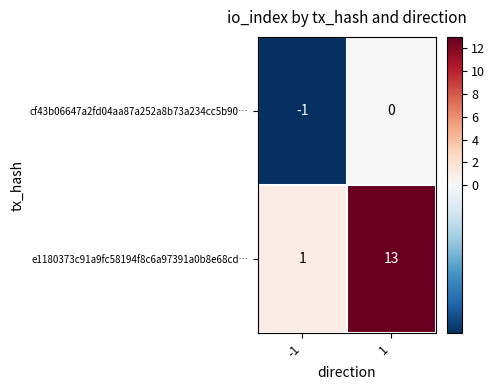

Rank the series by their maximum value, from highest to lowest.

e1180373c91a9fc58194f8c6a97391a0b8e68cd…, cf43b06647a2fd04aa87a252a8b73a234cc5b90…